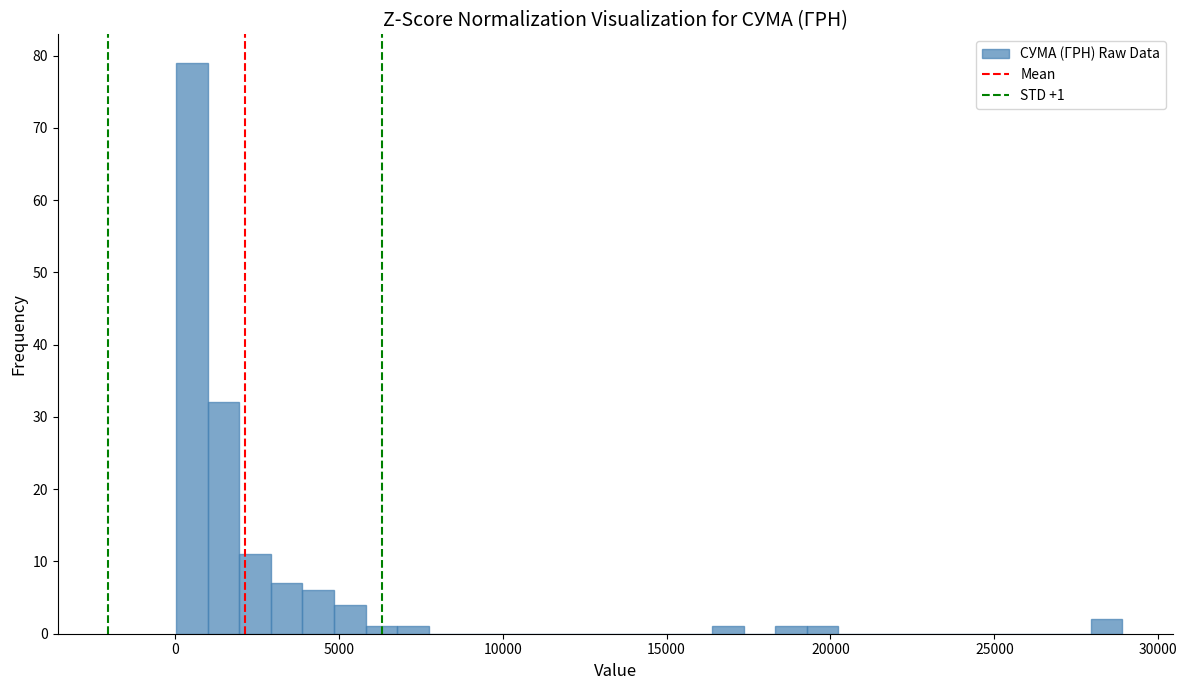

Read against the x-axis, roughly where is the centre of the tallest bar?

500